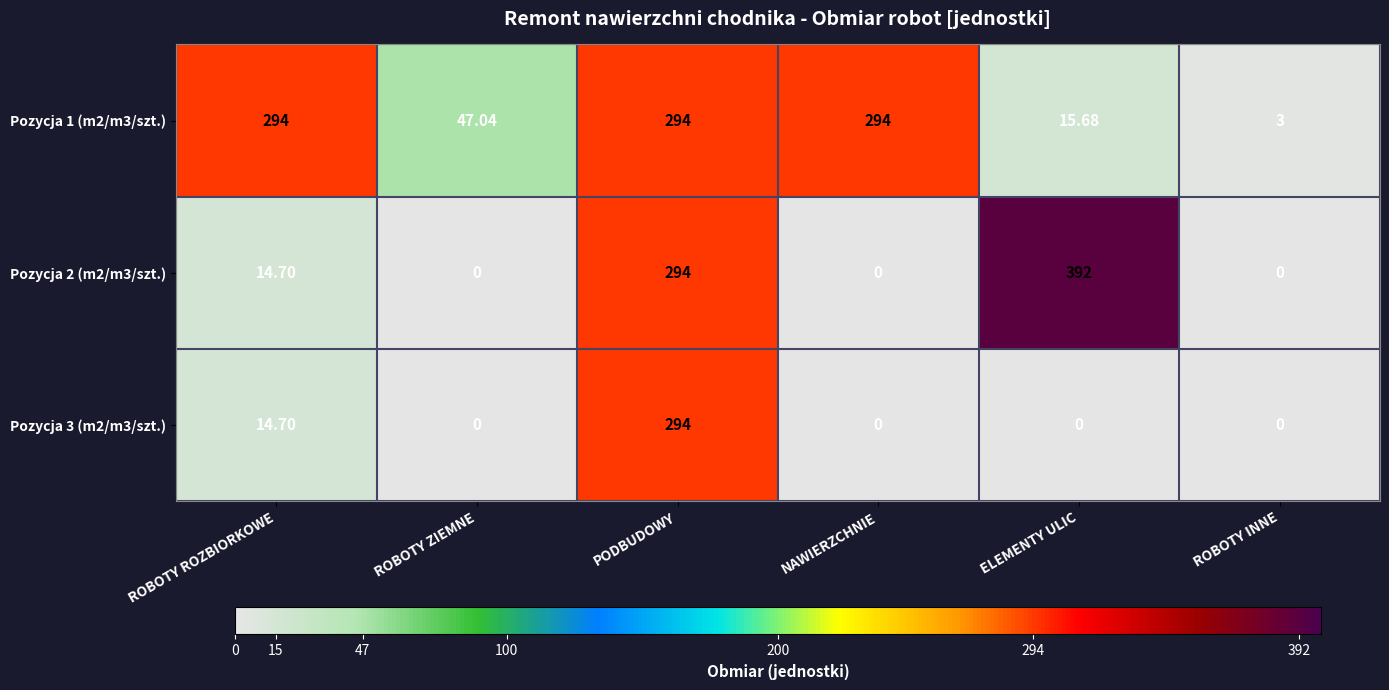

At how many categories does at least one series exceed 39?

5